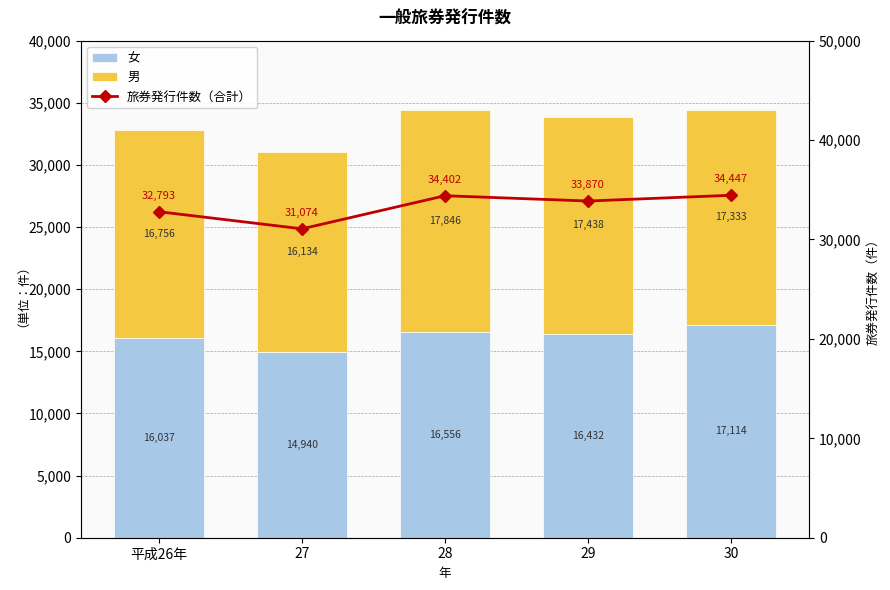

Rank the series by their maximum value, from lowest to highest.

女, 男, 旅券発行件数（合計）